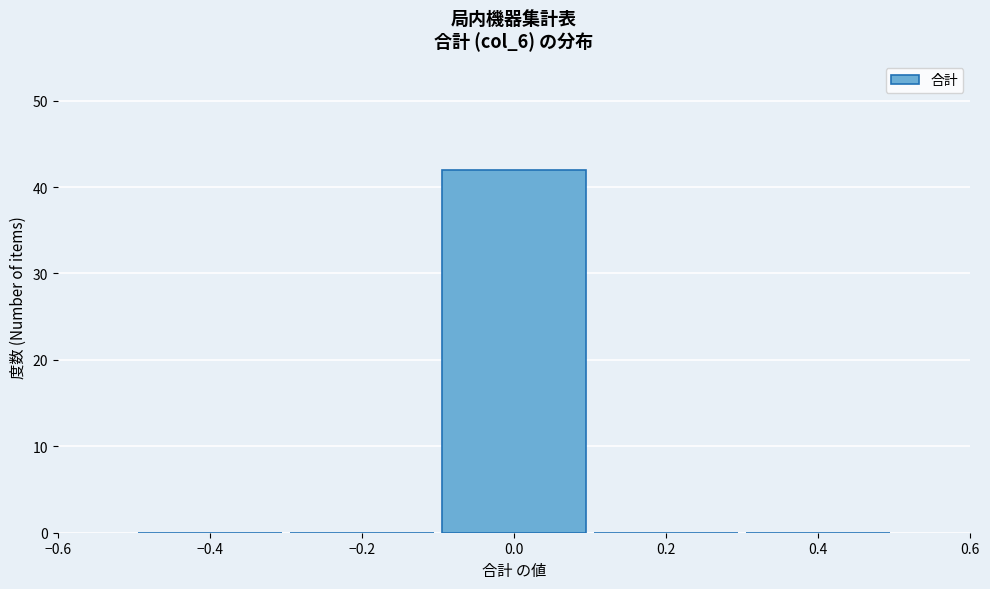

Reading left to right, list every bar in this chart as the range it spans on the x-axis followed by its height. The values are not printed on the chart, so give them approximately, as read against the axis.

-0.5 to -0.3: 0
-0.3 to -0.1: 0
-0.1 to 0.1: 42
0.1 to 0.3: 0
0.3 to 0.5: 0